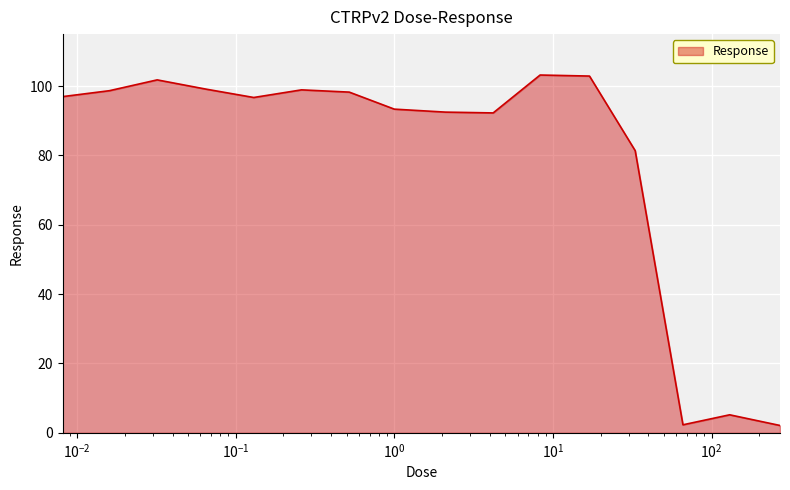

What is the maximum value shown in the chart?

103.2